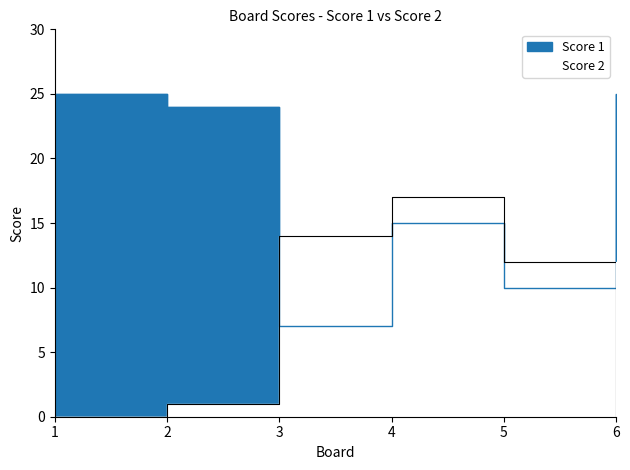

Between 2 and 3, which series saw the biggest shift?

Score 1